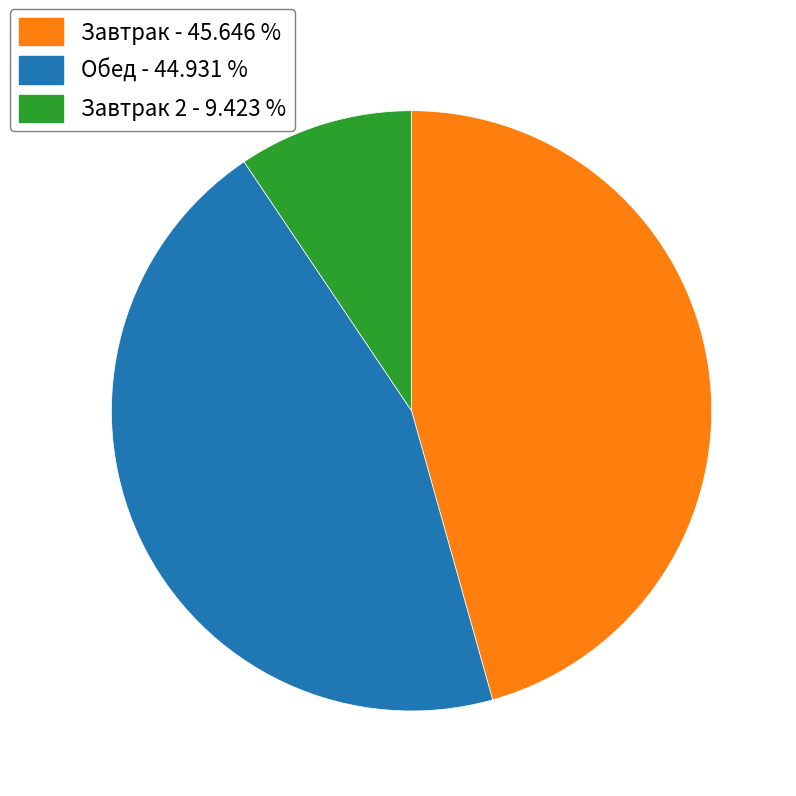

Is there any slice that represents more than half of the pie?

No